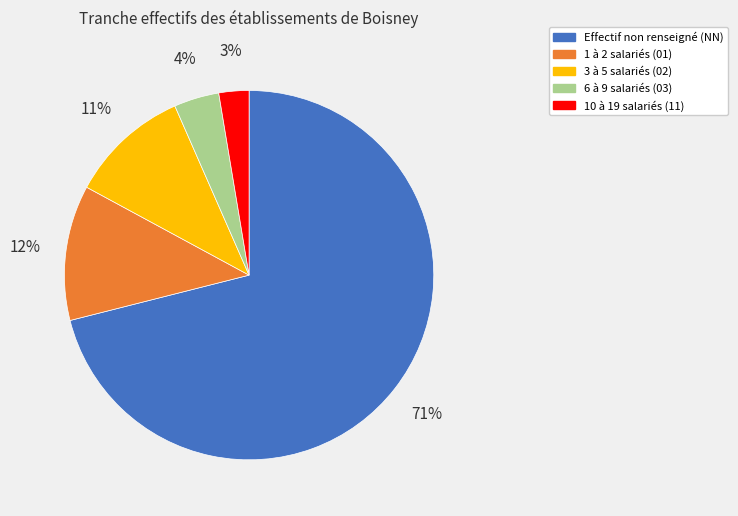

Is there a majority slice in this chart?

Yes